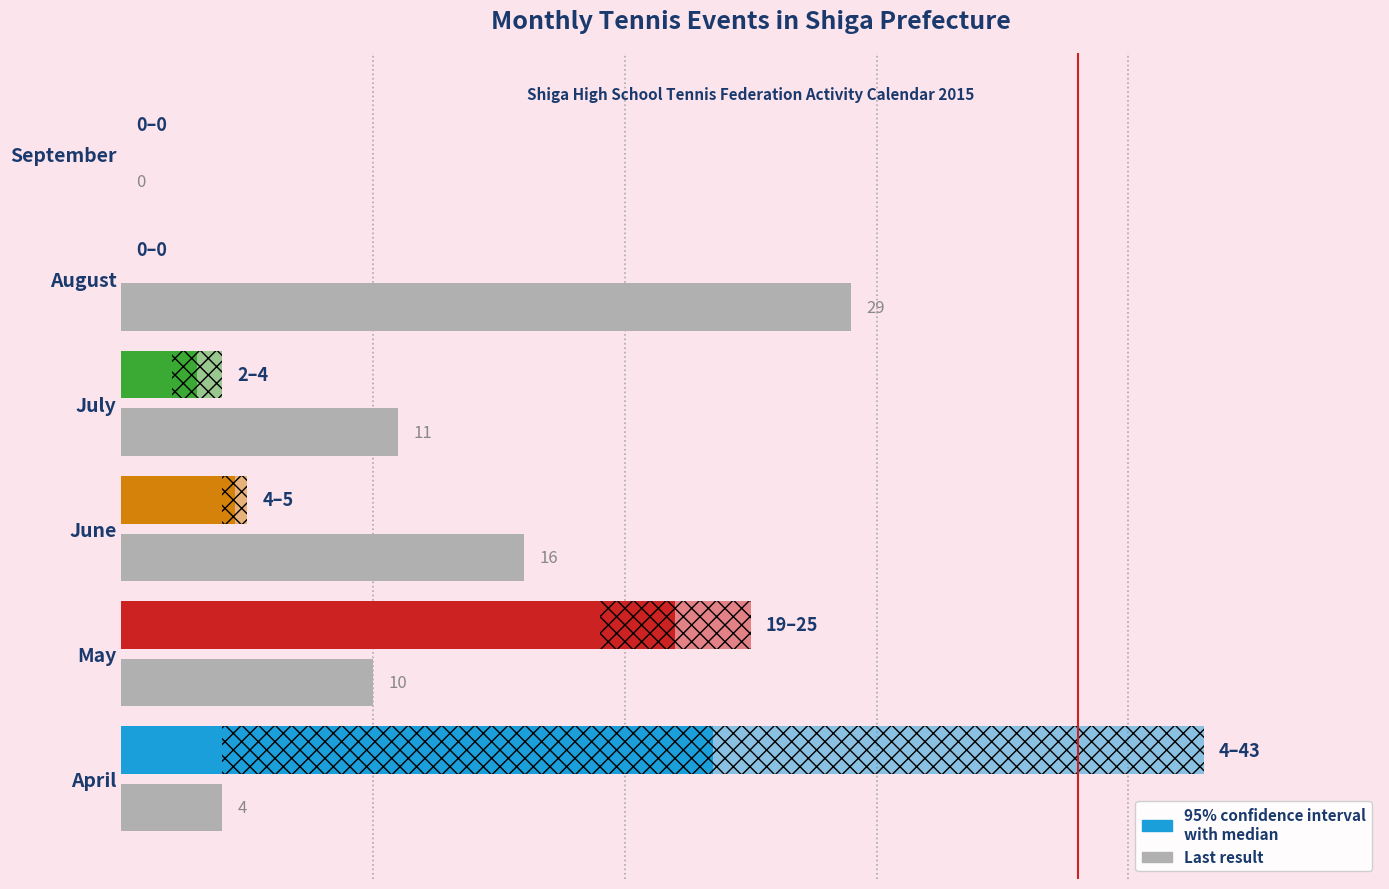

What is the average value?

12